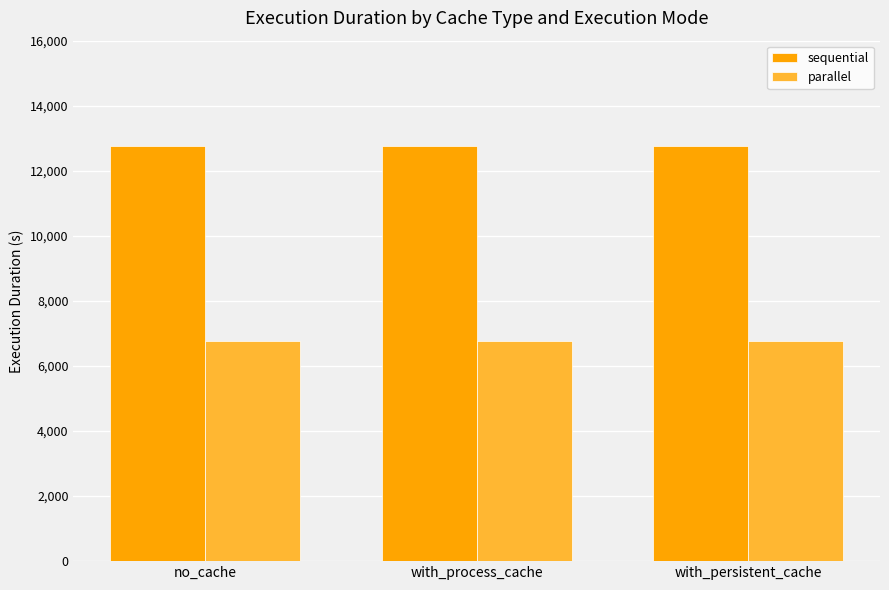

What is the maximum value shown in the chart?

12758.3